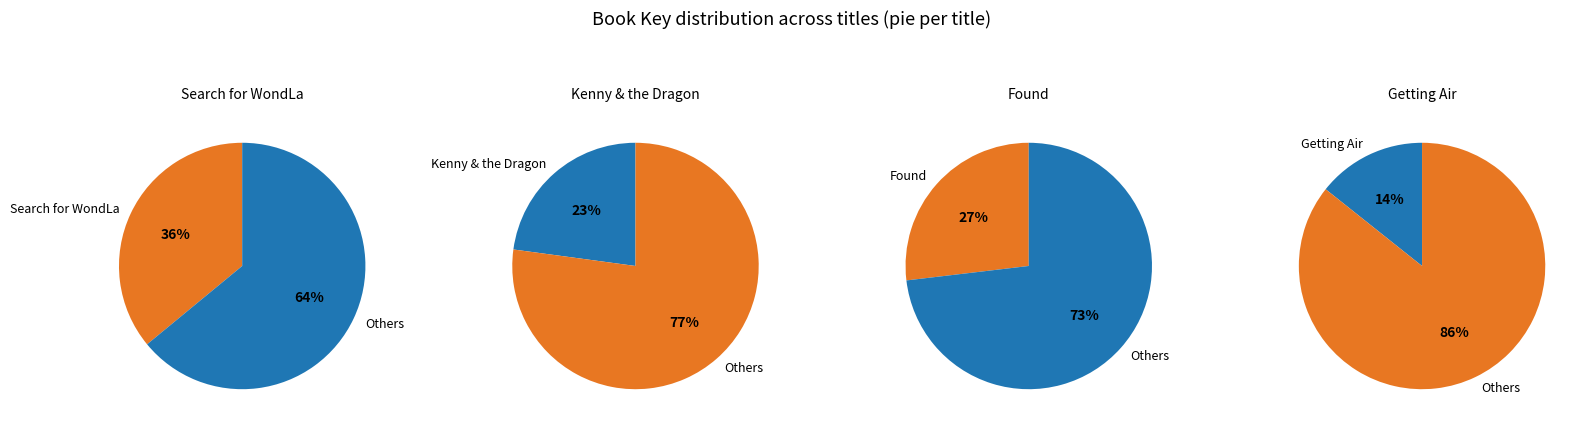

To the nearest percent, what percentage of the pie is Getting Air?

14%